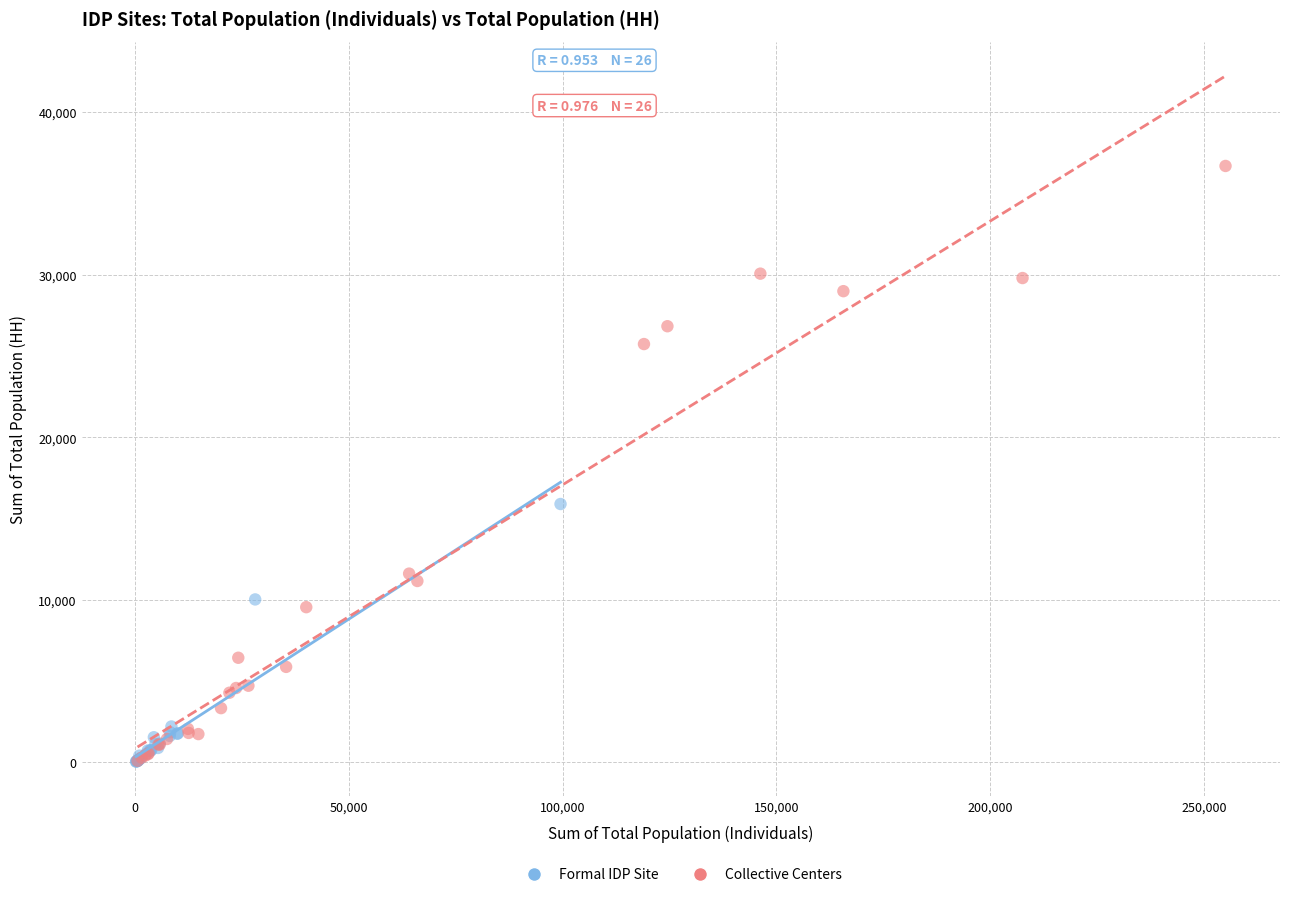

Which series has the widest spread of Y values?

Collective Centers